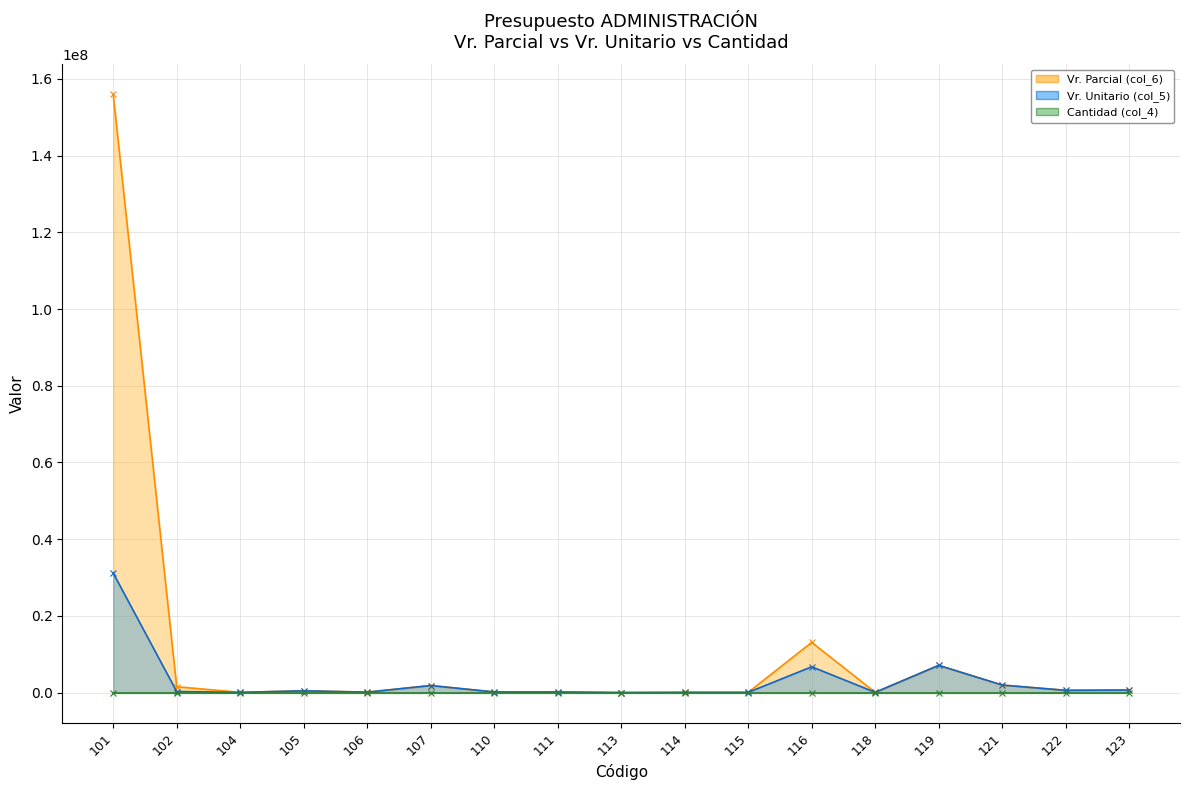

Rank the series by their maximum value, from highest to lowest.

Vr. Parcial (col_6), Vr. Unitario (col_5), Cantidad (col_4)